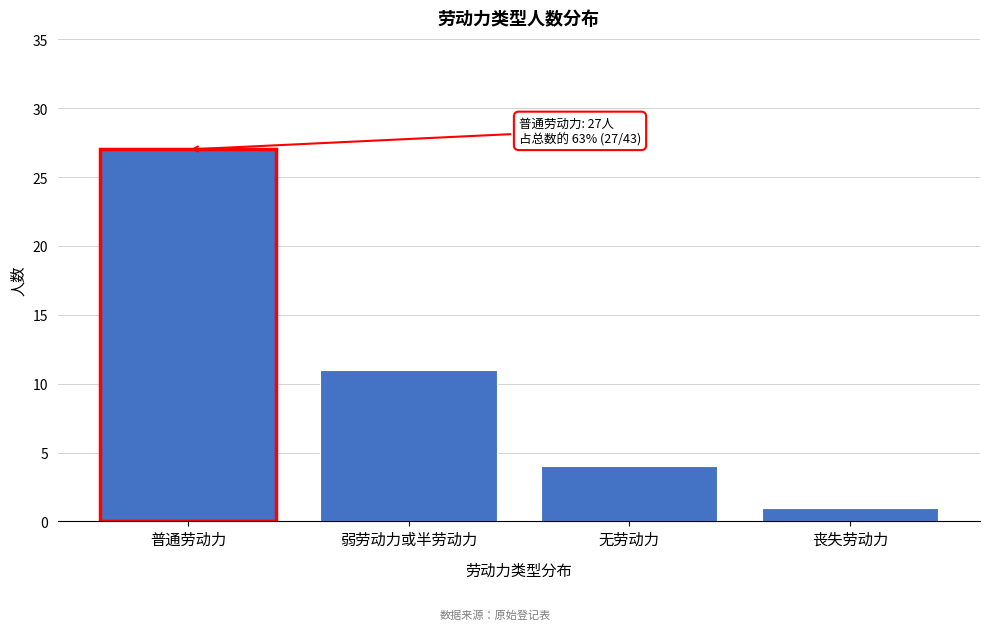

Reading left to right, extract all data points from this chart.

普通劳动力=27	弱劳动力或半劳动力=11	无劳动力=4	丧失劳动力=1